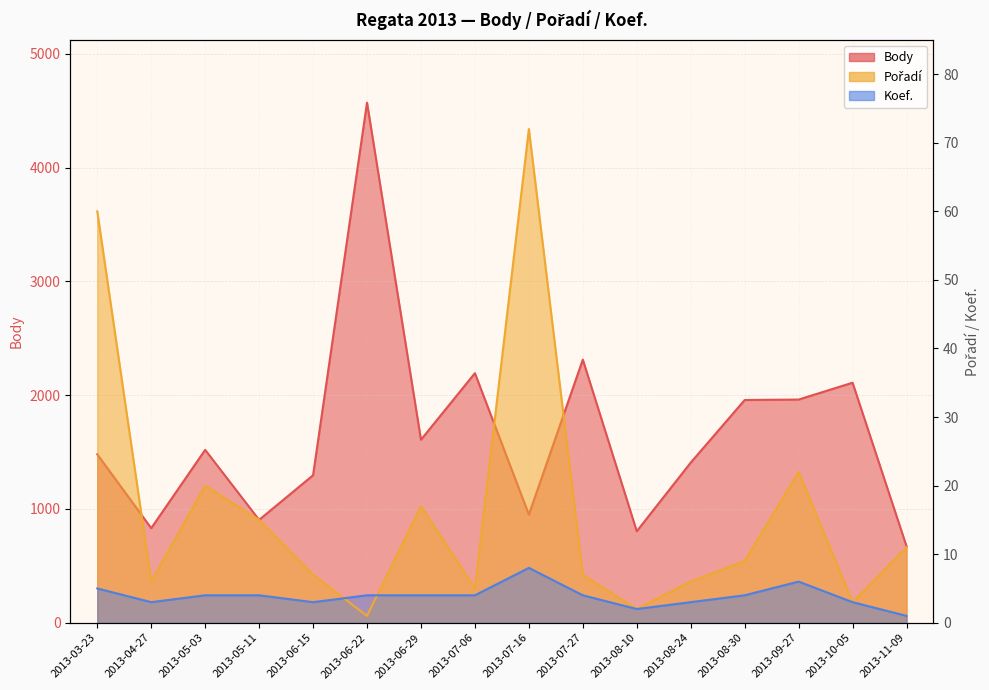

How many interior local peaks does the Pořadí series have?

4